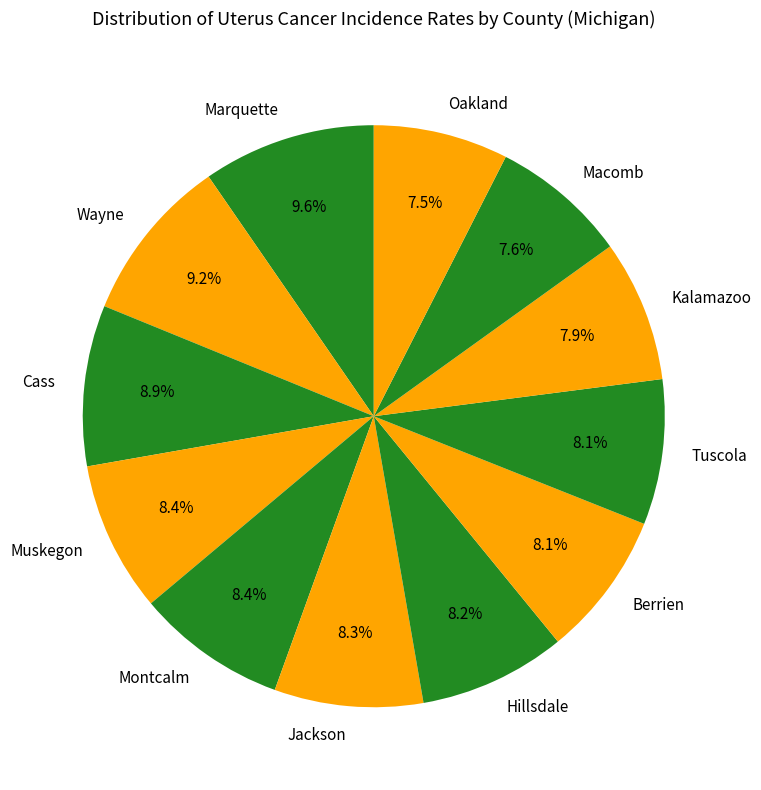

Is there any slice that represents more than half of the pie?

No